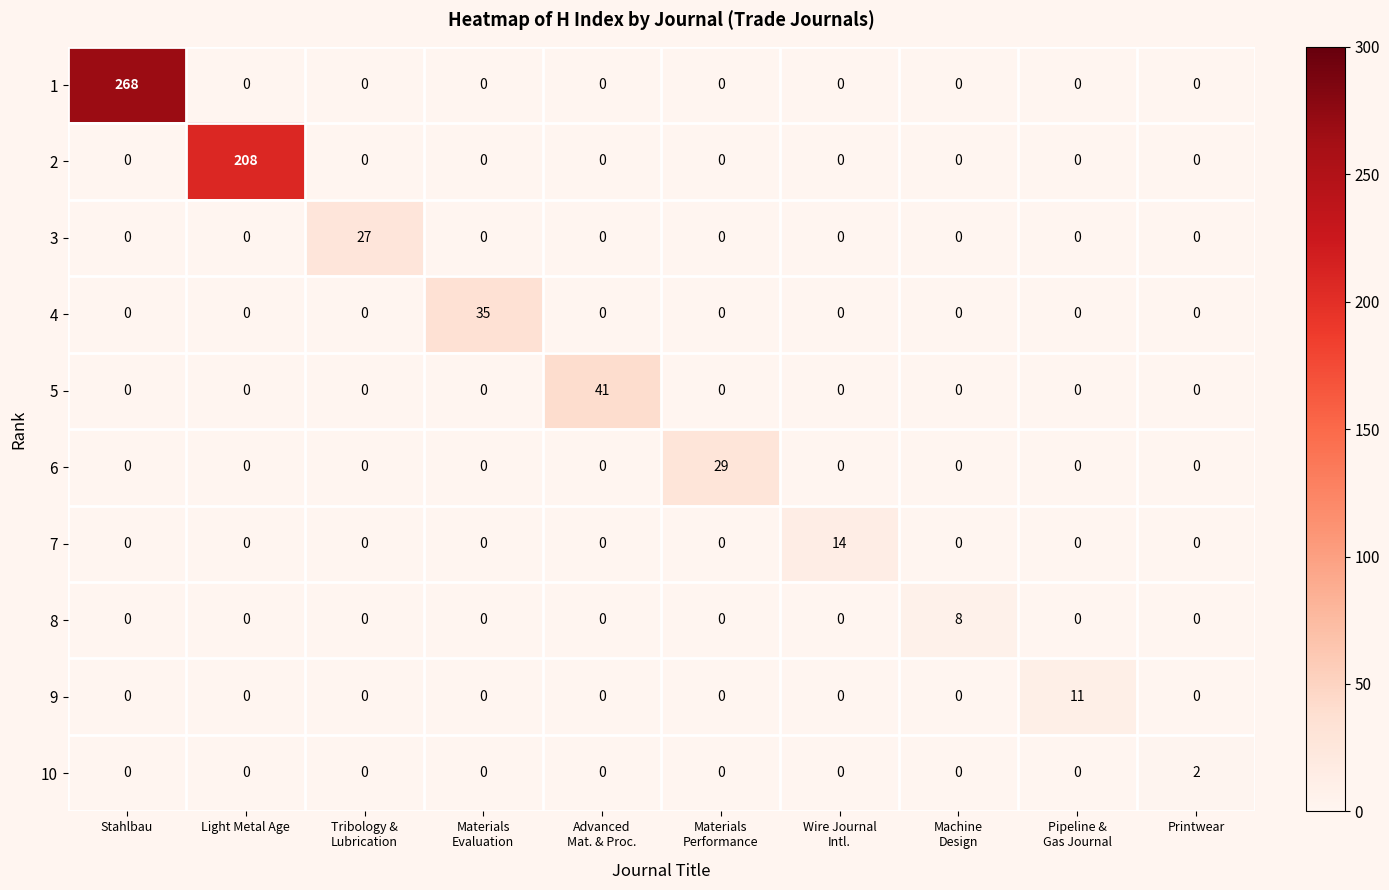

What is the sum of all 2 values?

208